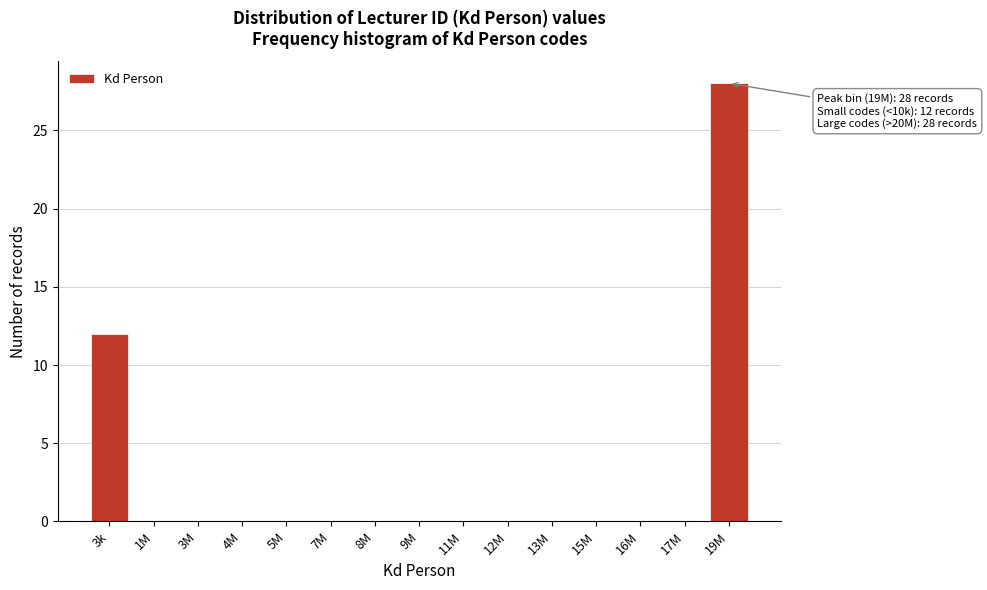

Reading left to right, extract all data points from this chart.

3k=12	1M=0	3M=0	4M=0	5M=0	7M=0	8M=0	9M=0	11M=0	12M=0	13M=0	15M=0	16M=0	17M=0	19M=28